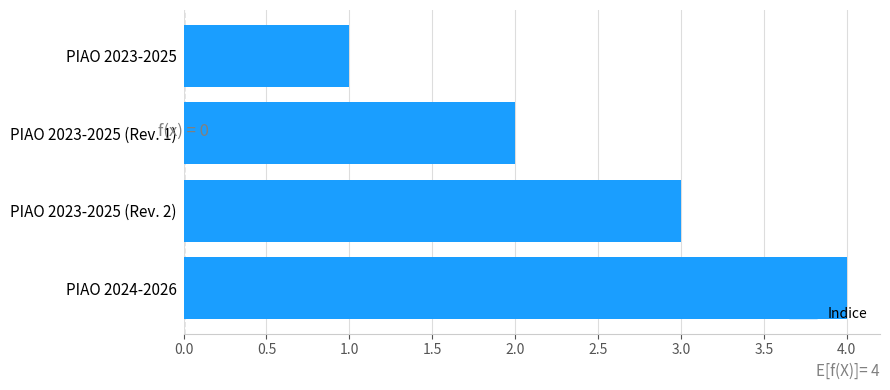

What is the greatest value displayed?

4